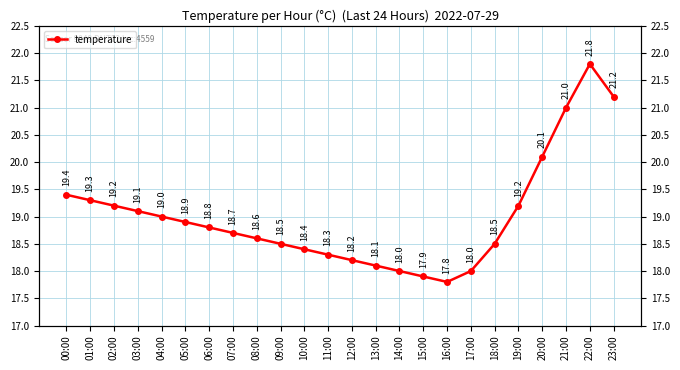

Where does the data first go above 18?

00:00